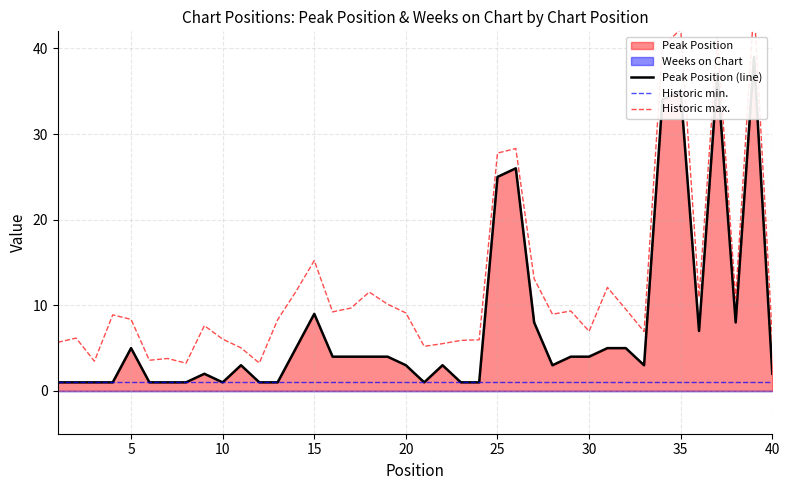

The Historic max. series shows 4.2 at 26. True or false?

False